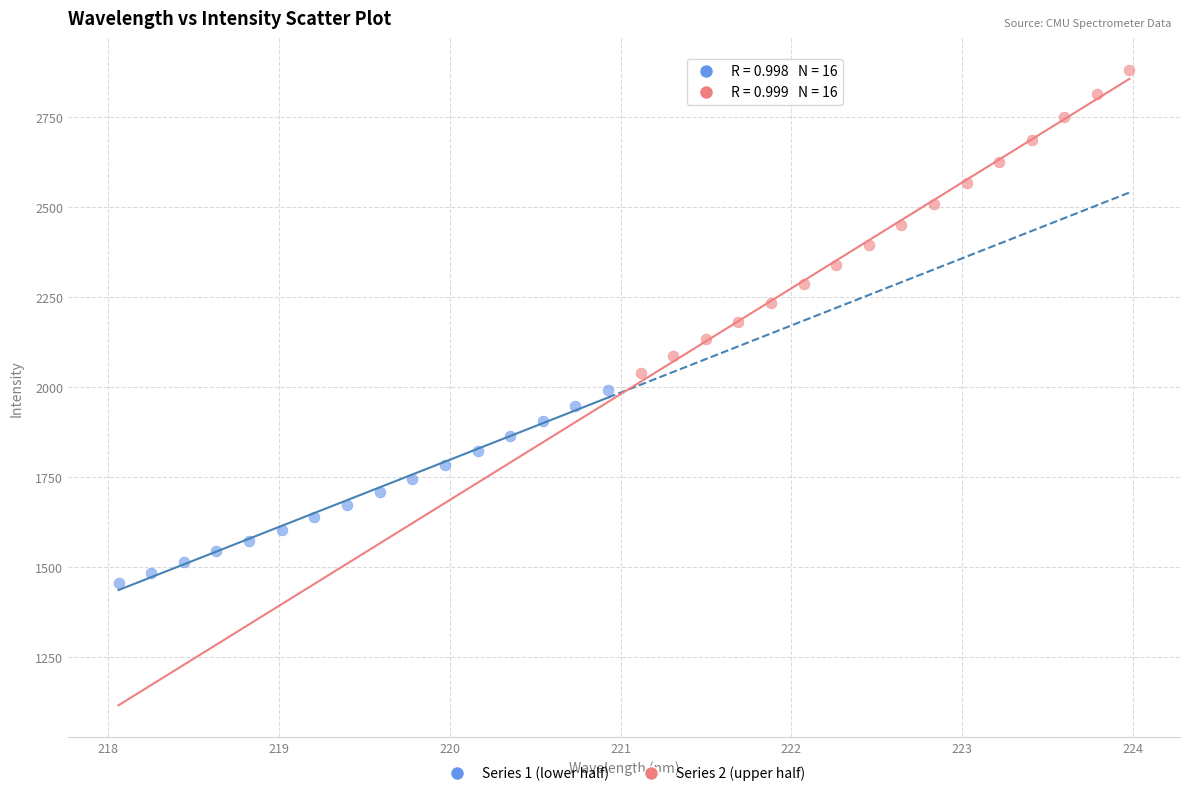

Which series contains the highest Y value?

Series 2 (upper half)